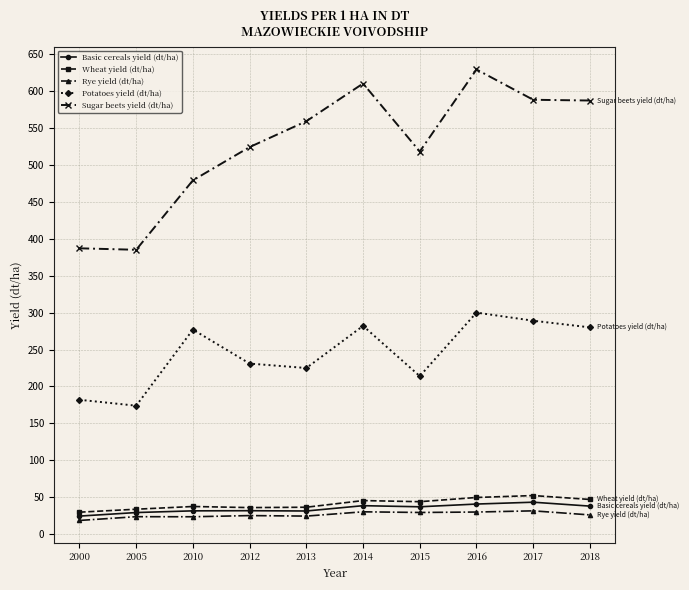

What are all the series names shown in the legend?

Basic cereals yield (dt/ha), Wheat yield (dt/ha), Rye yield (dt/ha), Potatoes yield (dt/ha), Sugar beets yield (dt/ha)